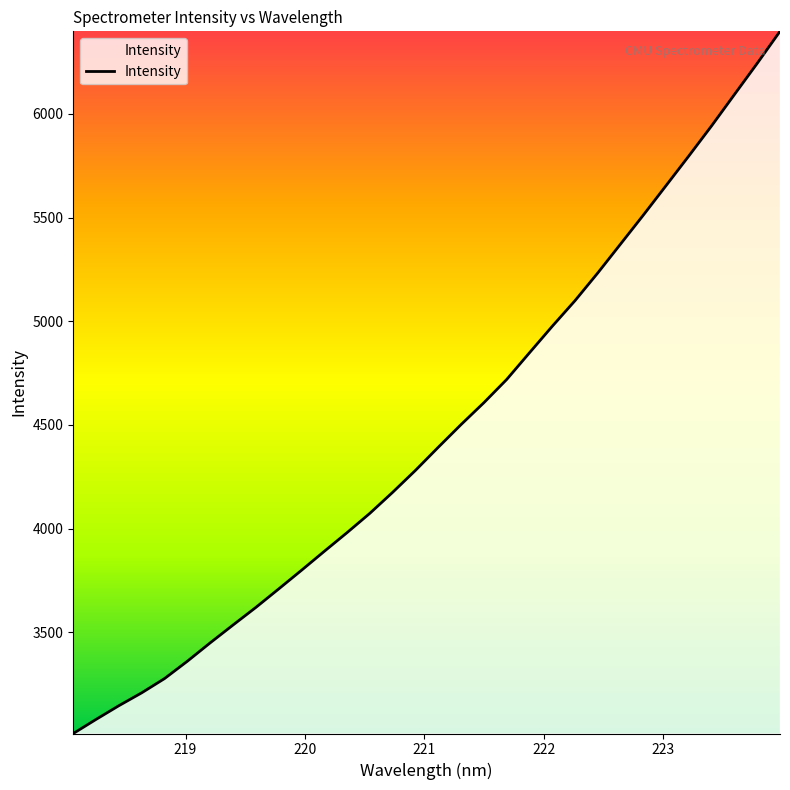

What is the maximum value shown in the chart?

6398.1